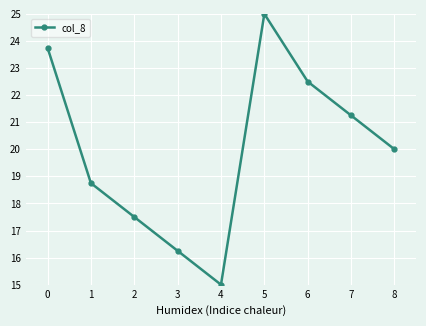

List the labels in order of value, largest first.

5, 0, 6, 7, 8, 1, 2, 3, 4